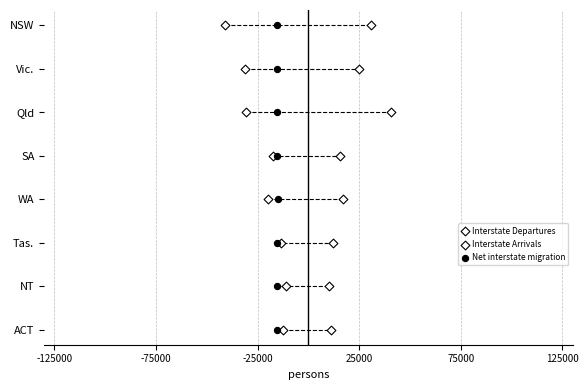

Which series has the largest Y range (max minus min)?

Interstate Departures